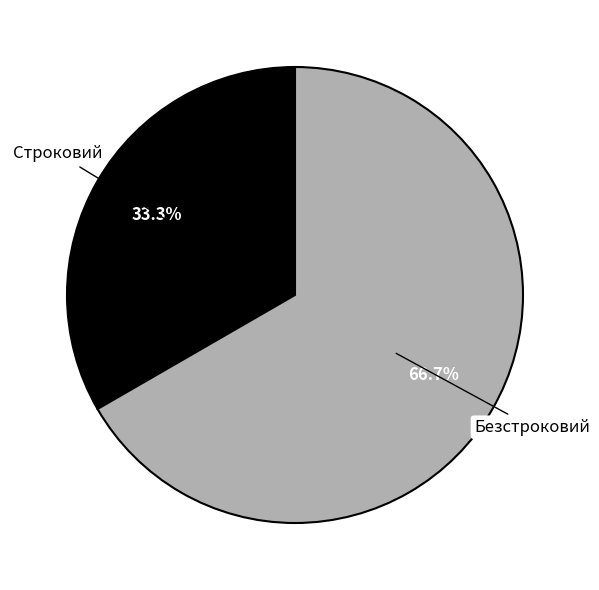

What percentage is the Безстроковий slice, to the nearest percent?

67%